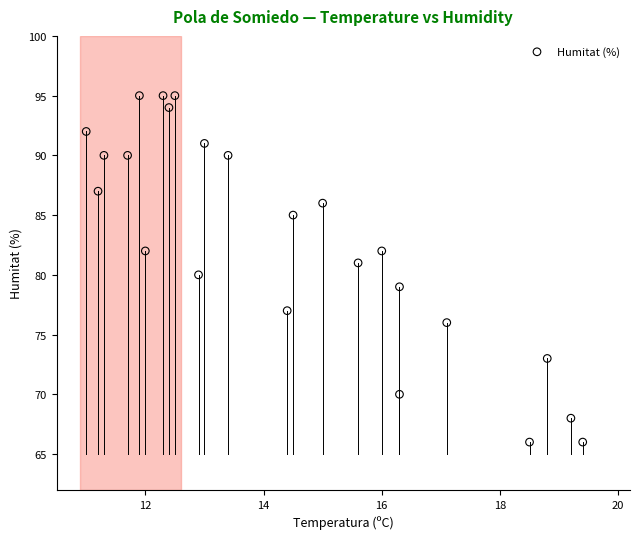

What is the range of Y values (max minus min)?

29